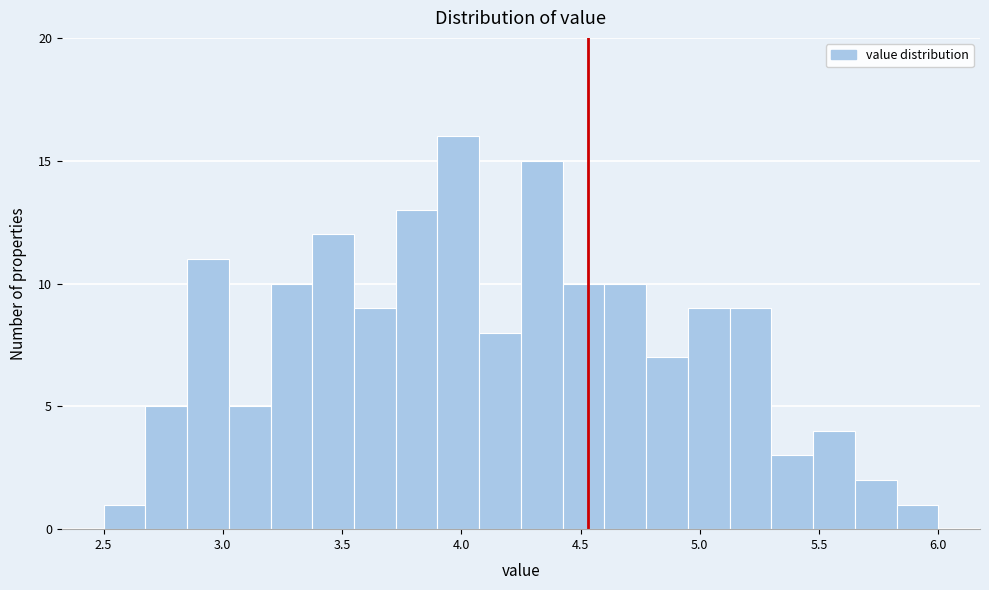

Read against the x-axis, roughly where is the centre of the tallest bar?

4.00